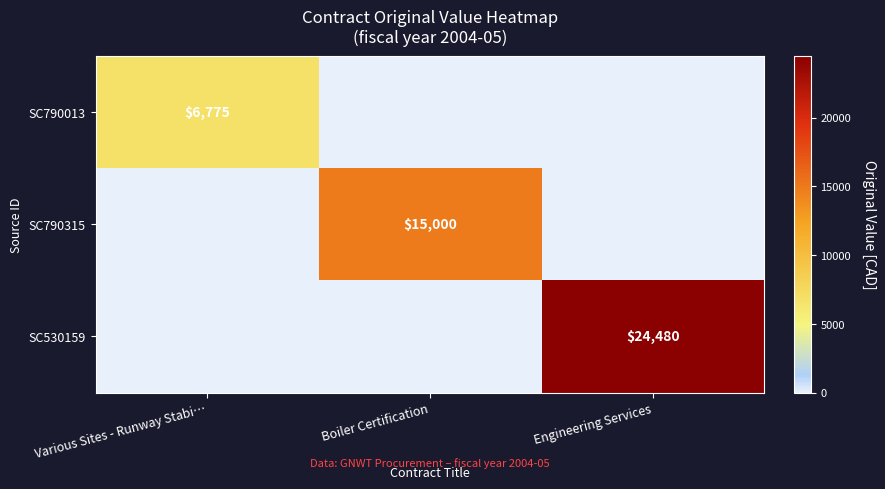

Is it true that SC790315 equals 15000 at Boiler Certification?

True